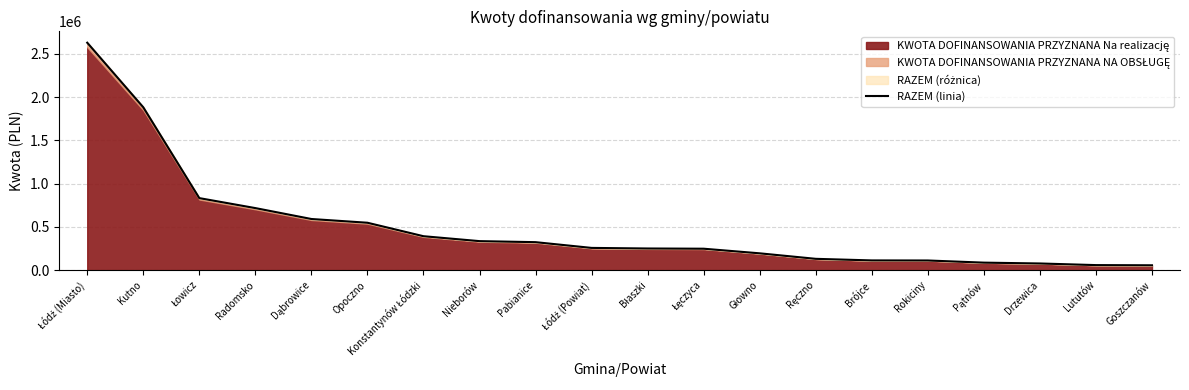

What is the smallest value displayed?

55700